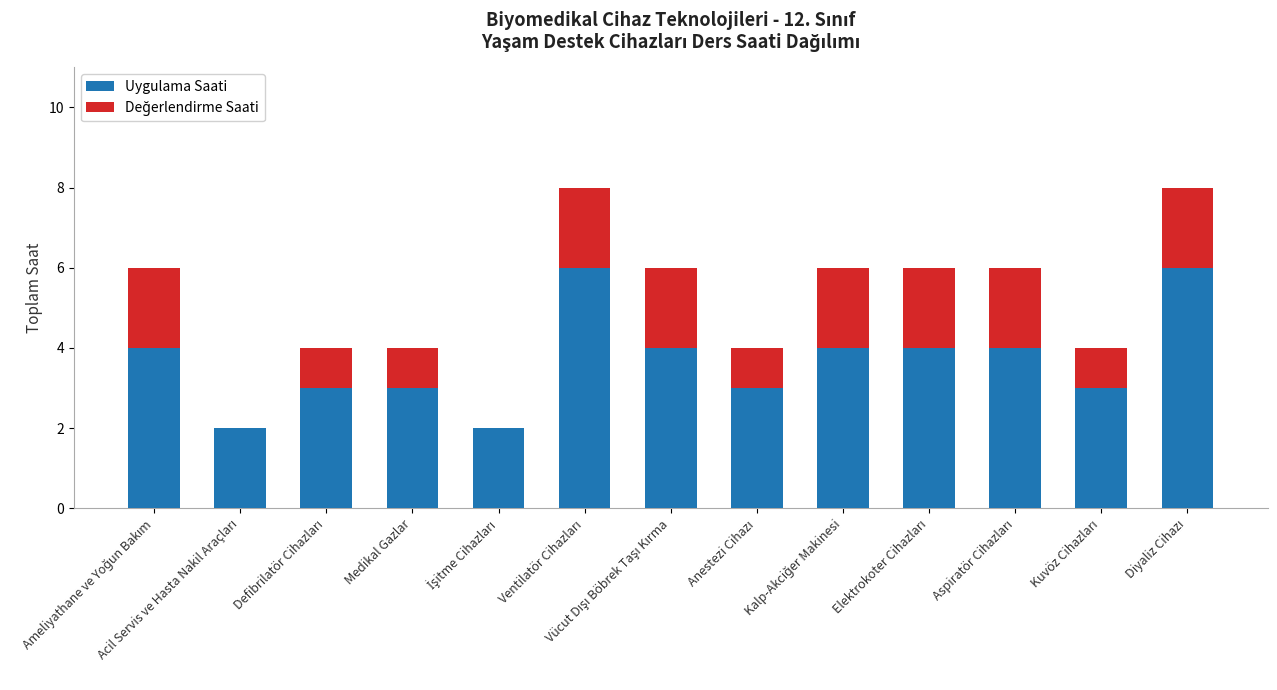

The value of Uygulama Saati at Medikal Gazlar is 5. True or false?

False